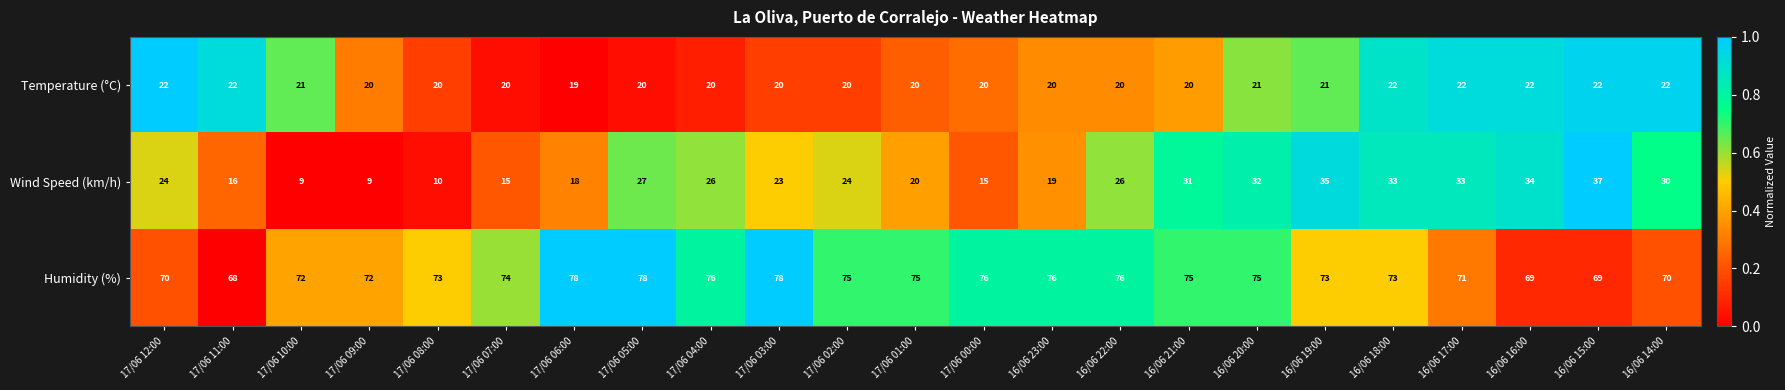

What is the lowest value of the Humidity (%) series?

68